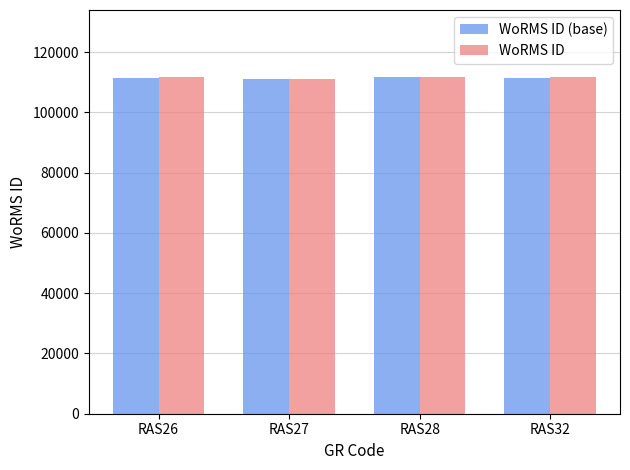

What is the spread (max minus min) of values at RAS27?

50